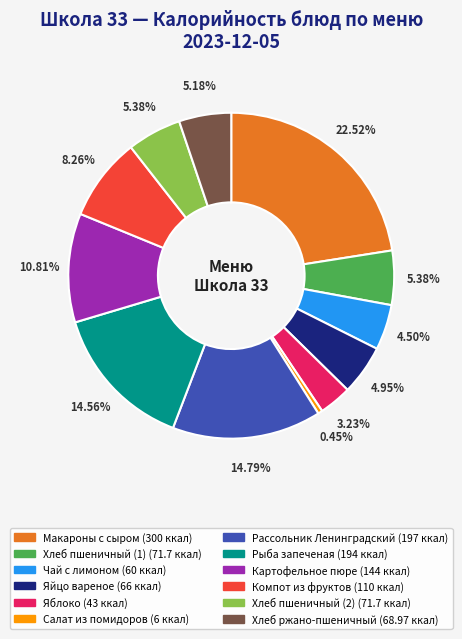

Is there a majority slice in this chart?

No